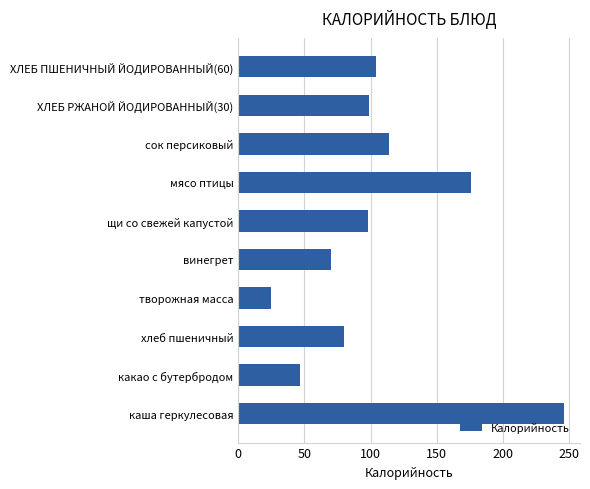

What is the sum of the values at какао с бутербродом and ХЛЕБ ПШЕНИЧНЫЙ ЙОДИРОВАННЫЙ(60)?

150.8